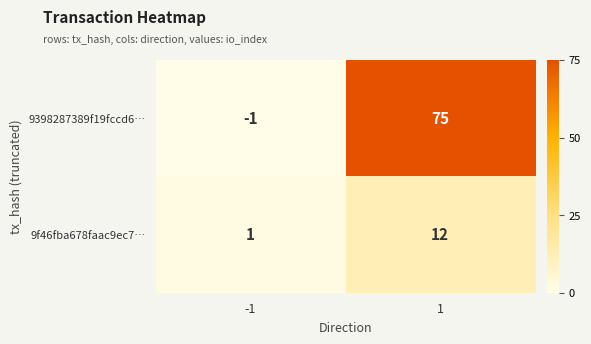

Is the value of 9f46fba678faac9ec7… at -1 greater than the value of 9398287389f19fccd6… at 1?

No